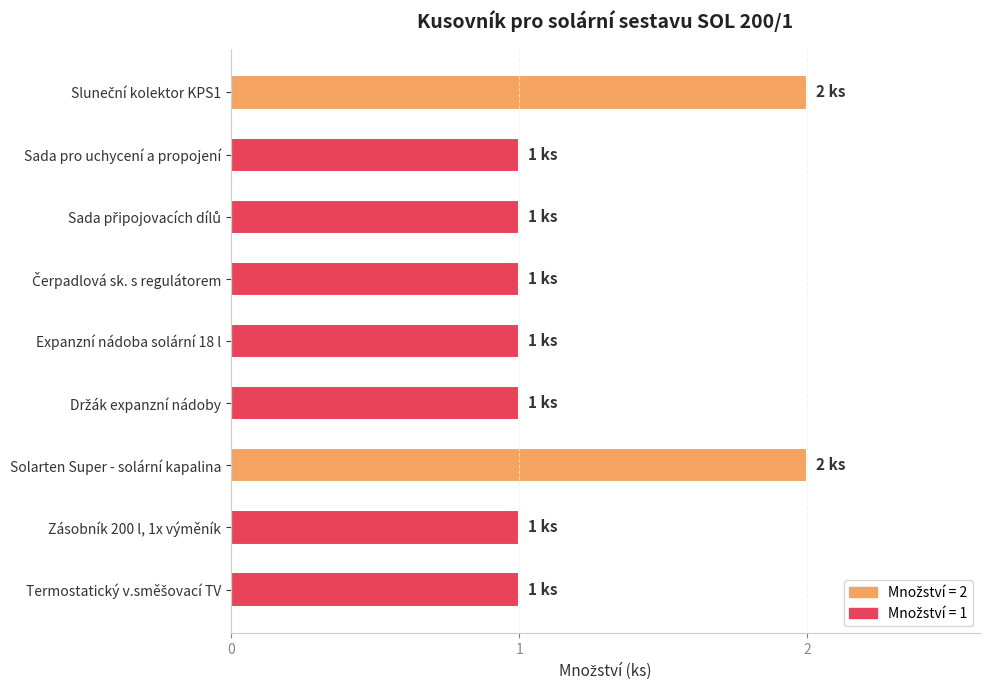

What is the ratio of the value at Sada pro uchycení a propojení to the value at Expanzní nádoba solární 18 l?

1.0